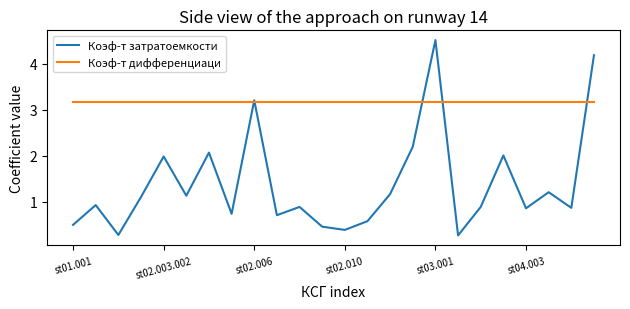

List the series in order of their overall mean, lowest first.

Коэф-т затратоемкости, Коэф-т дифференциаци